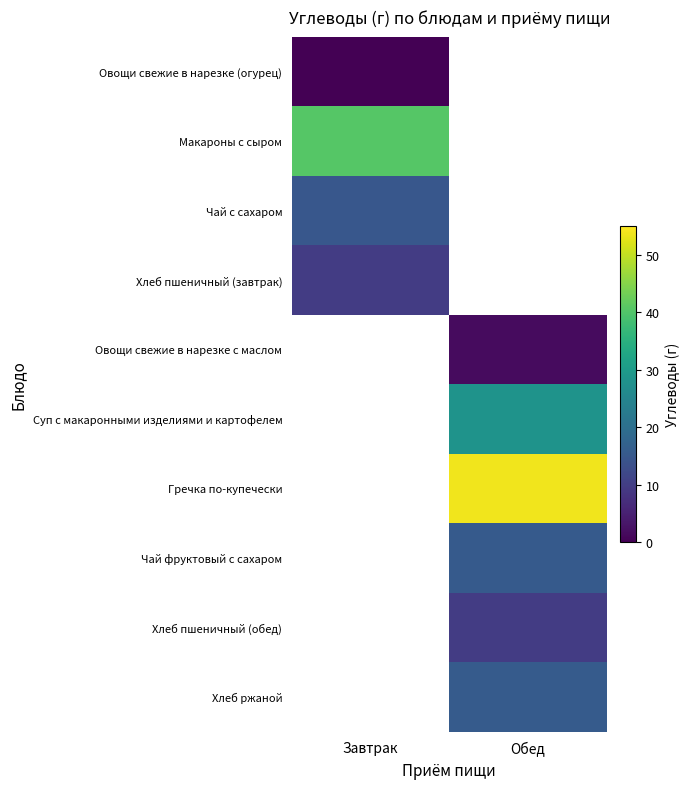

How many values in Гречка по-купечески are above zero?

1